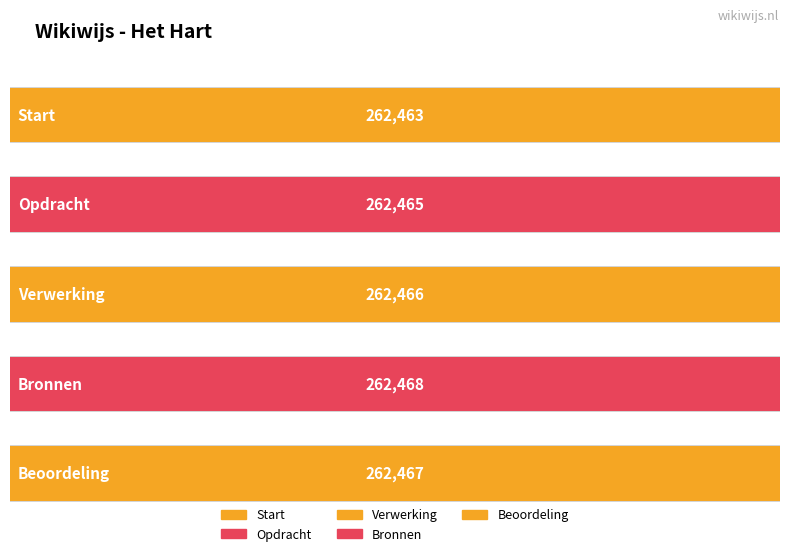

True or false: the data shows 77640 at Start.

False